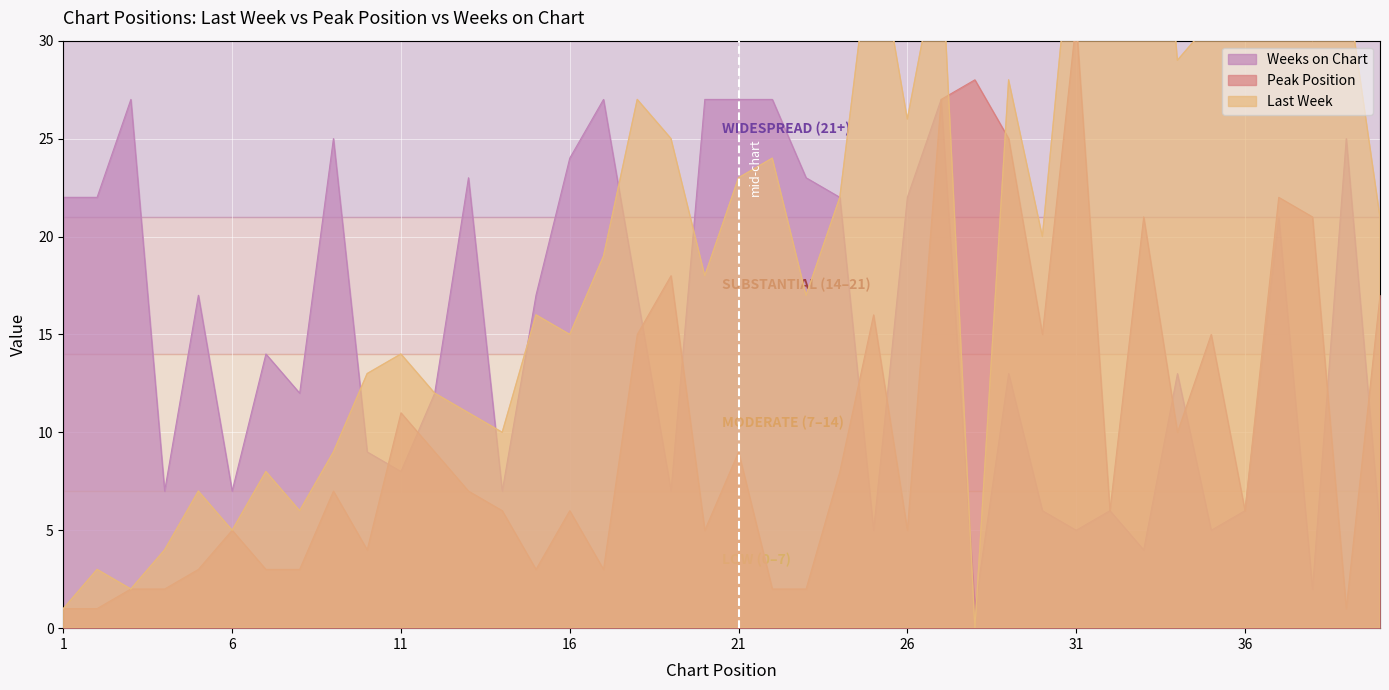

Is it true that Last Week equals 33 at 39?

True